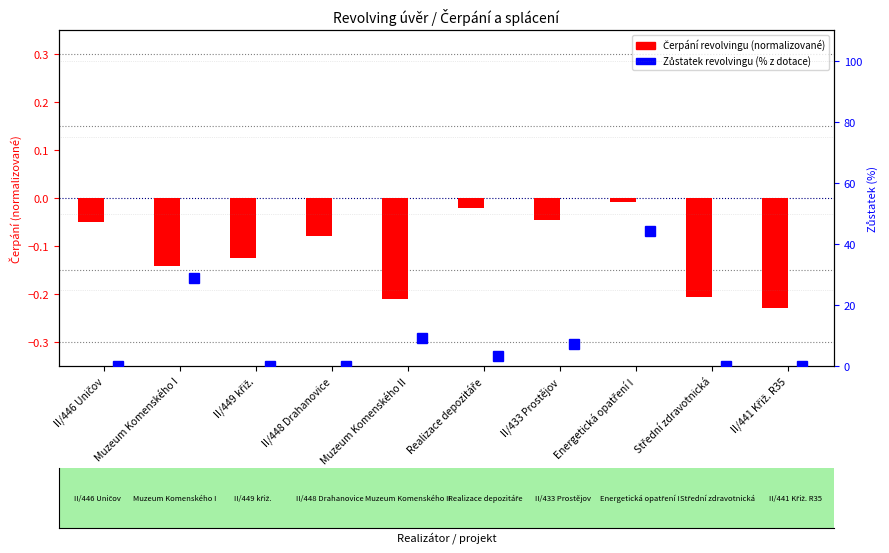

Between II/446 Uničov and II/441 Křiž. R35, which series saw the biggest shift?

Čerpání revolvingu